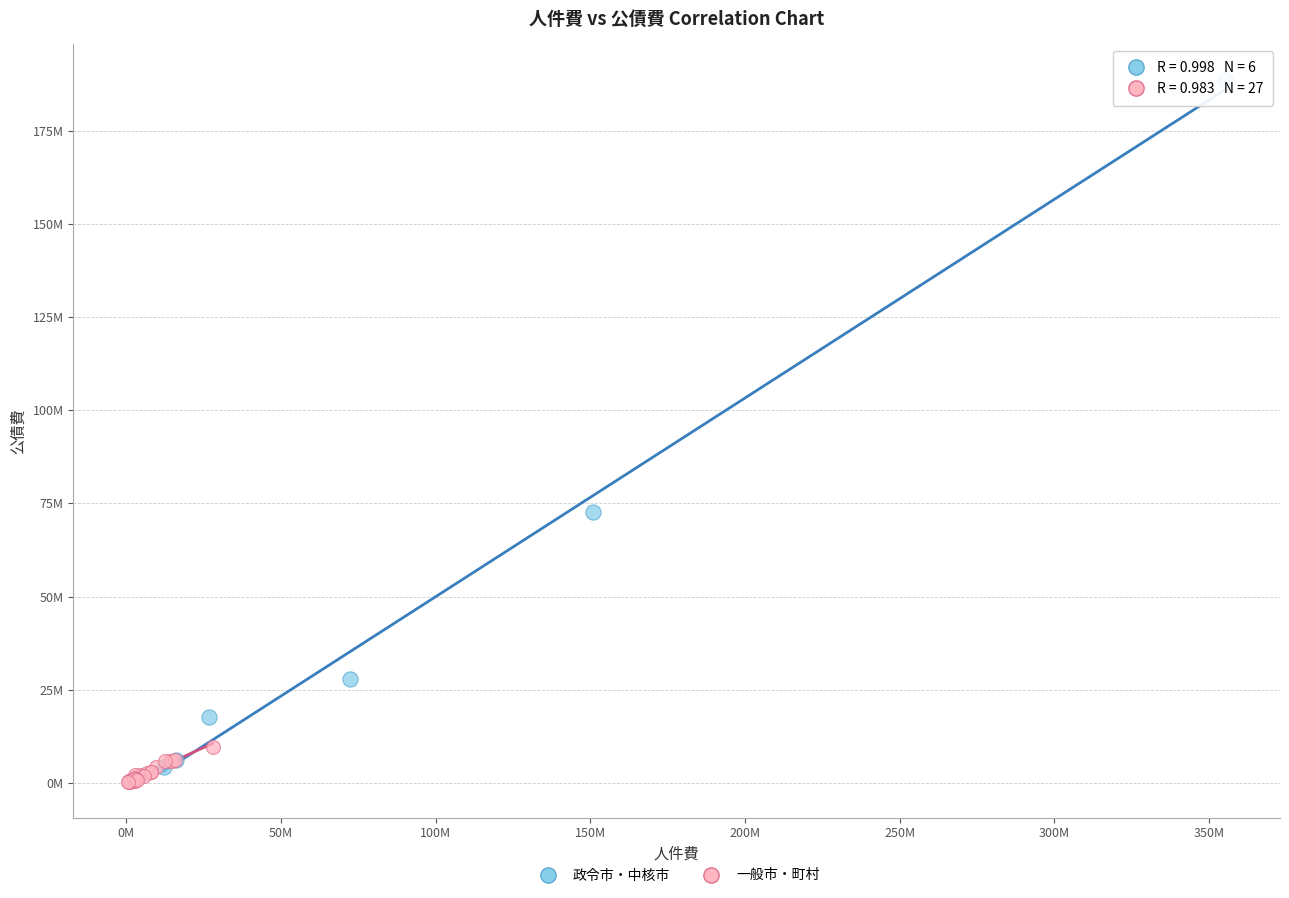

Which series has the largest Y range (max minus min)?

政令市・中核市